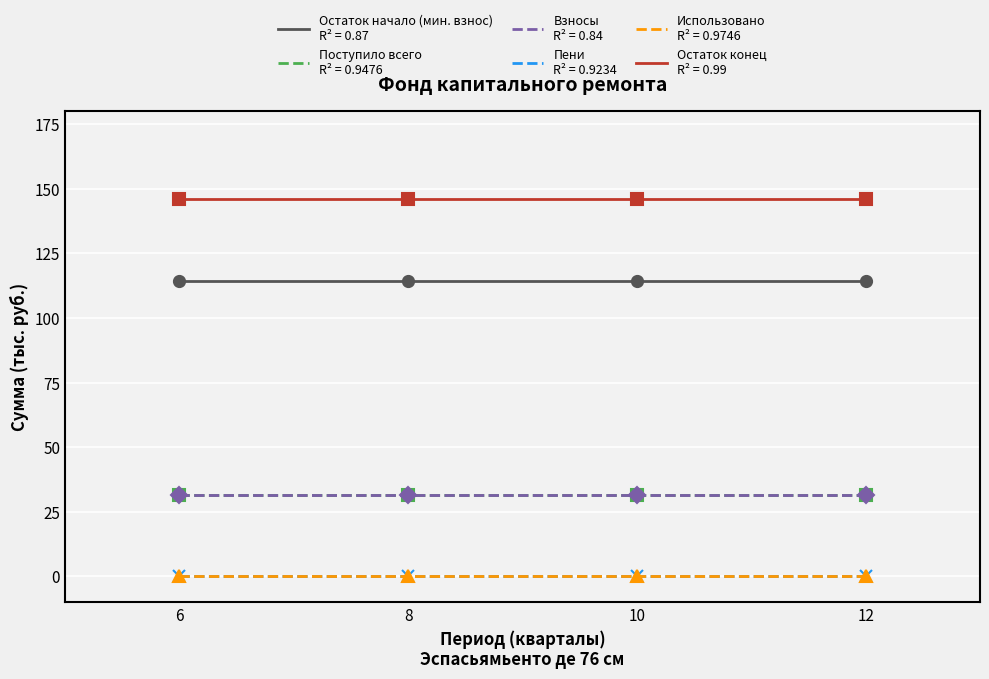

Is this an area chart (filled region under the line)?

No